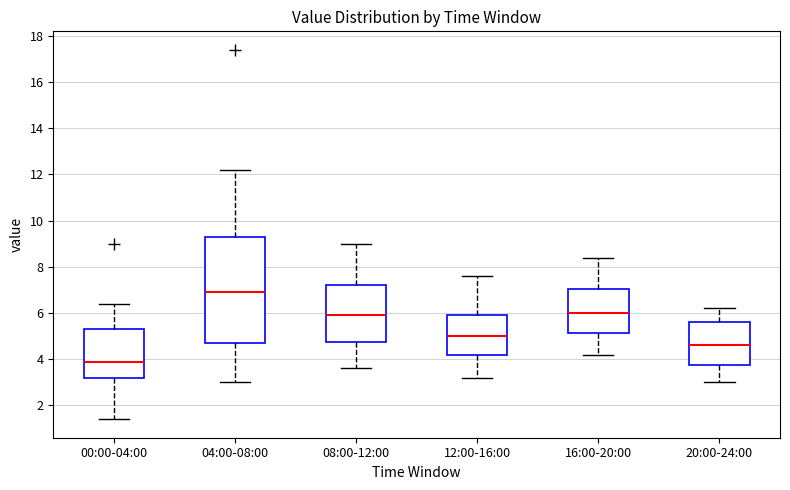

Where is the upper edge of the box for 16:00-20:00 on the y-axis? The values are not printed on the chart, so give them approximately, as read against the axis.

7.0